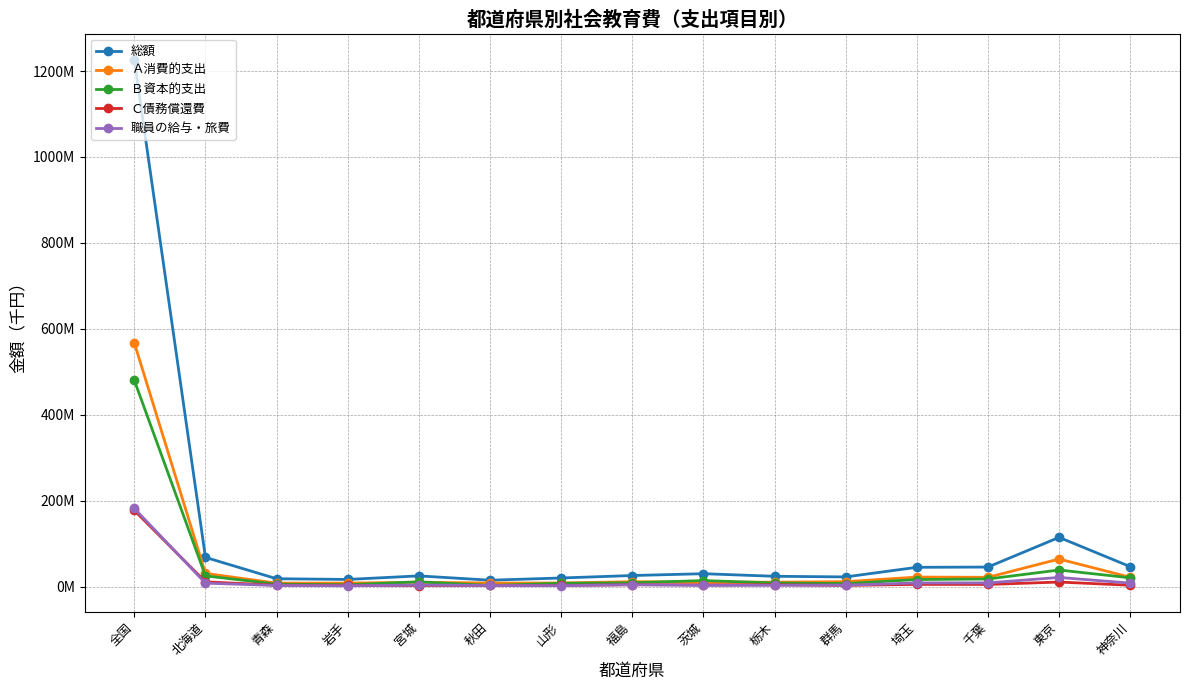

What is the difference between the highest and lowest values at 北海道?

59891896